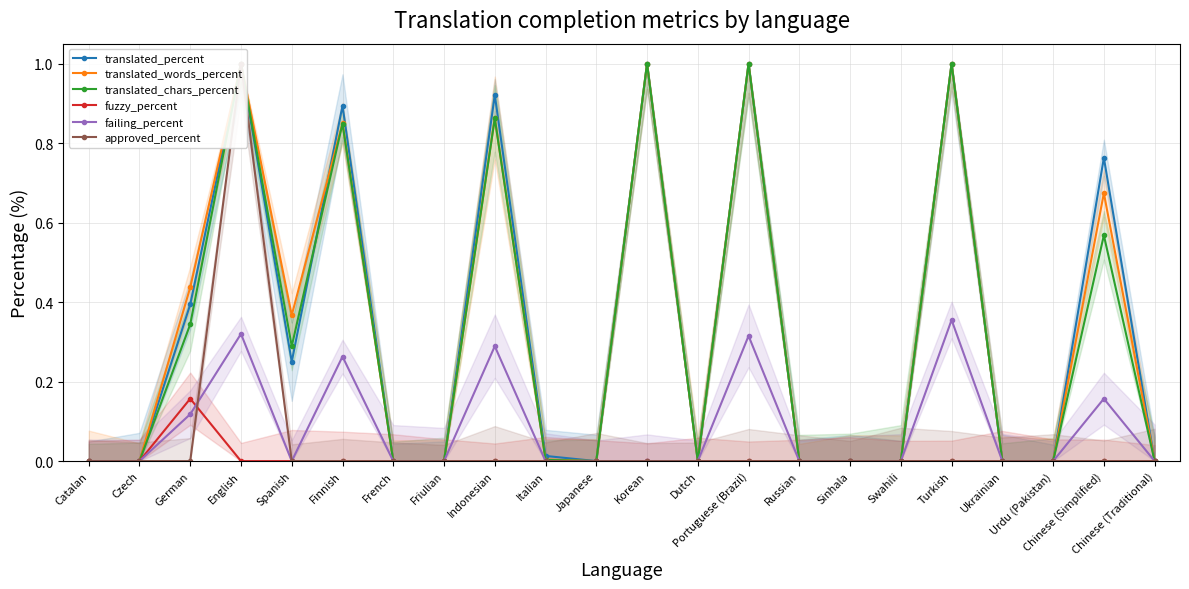

Which series has the largest total across all categories?

translated_percent